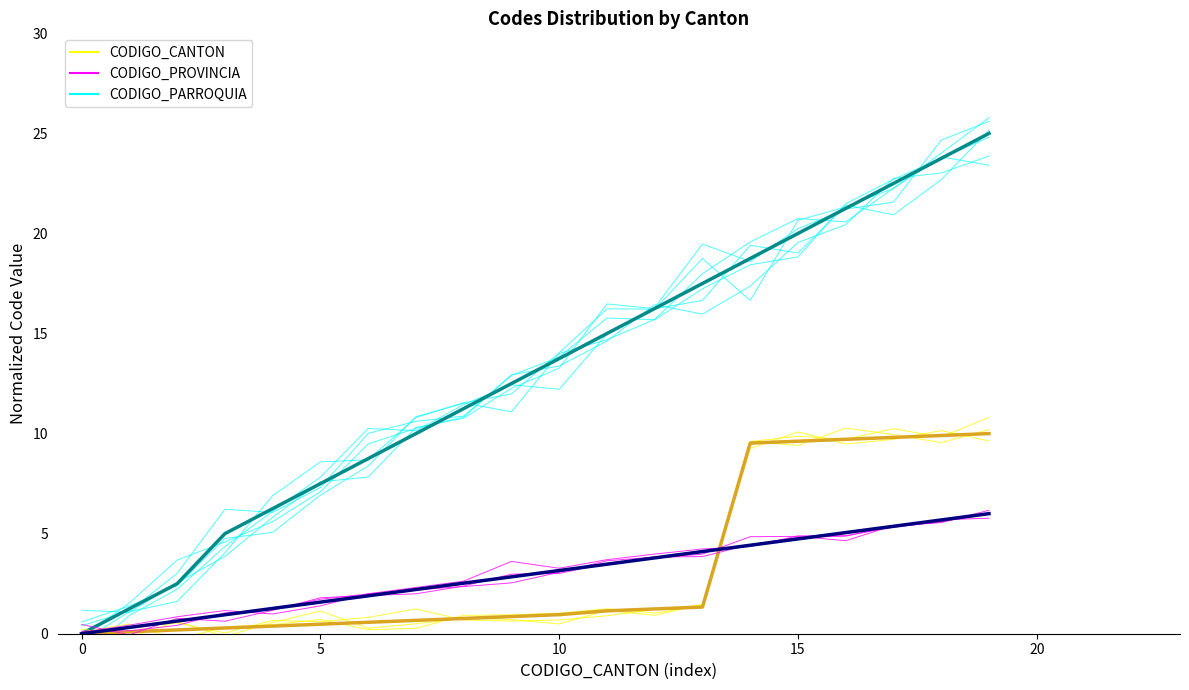

True or false: CODIGO_PARROQUIA and CODIGO_CANTON intersect in this chart.

False